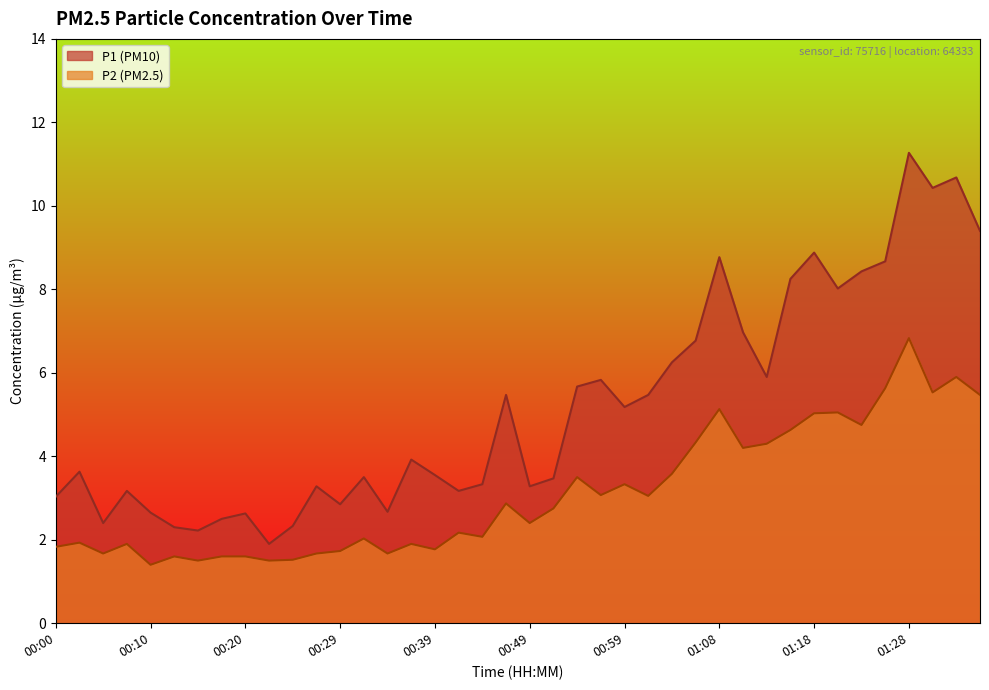

What is the sum of the P2 values at 00:42 and 00:39?

3.9